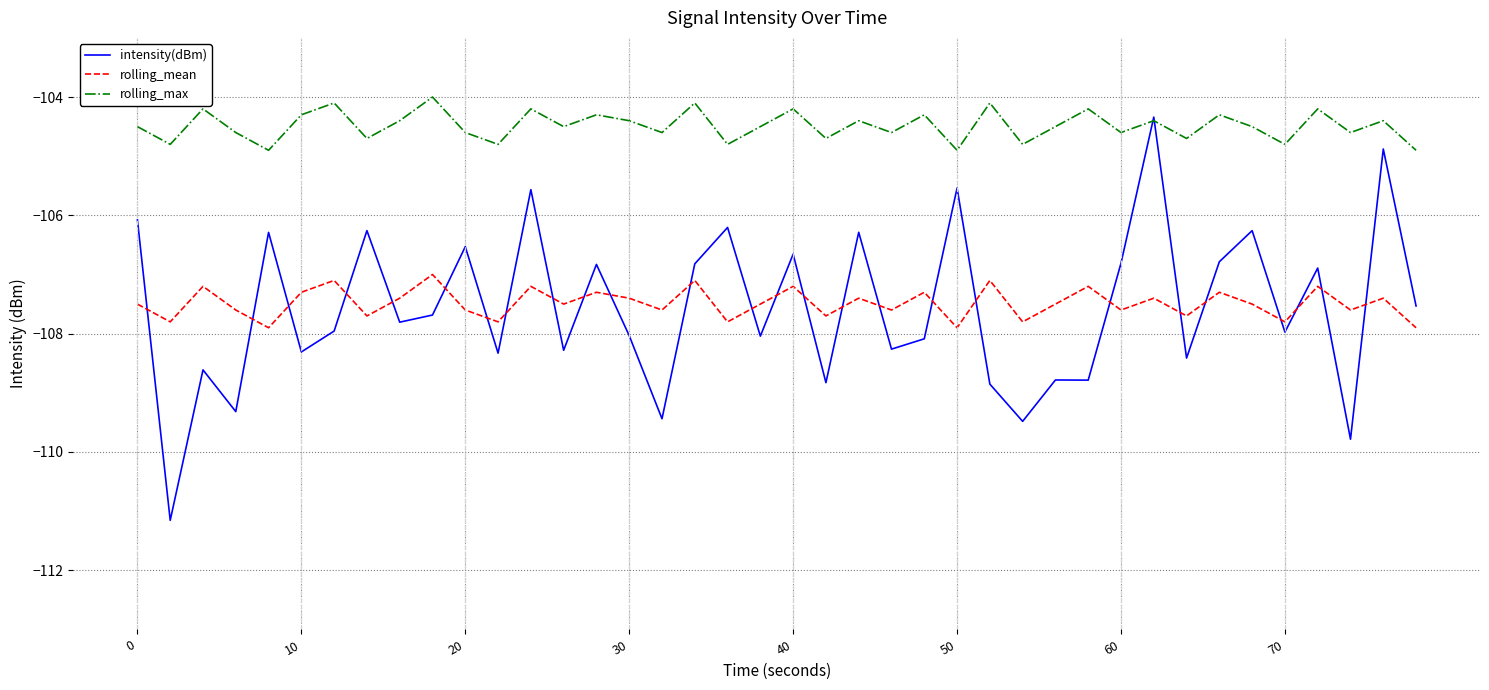

What is the smallest value displayed?

-111.2